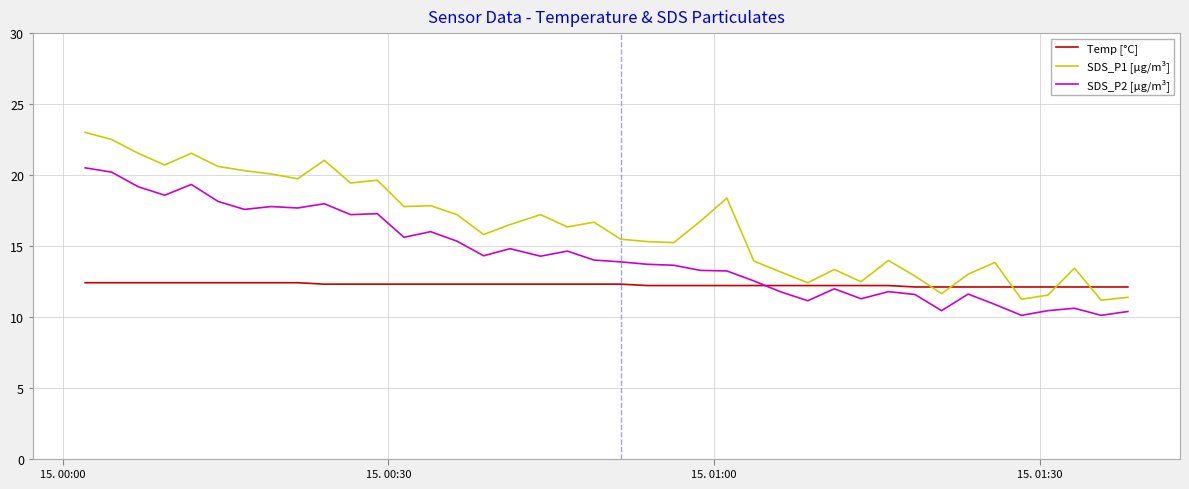

What is the difference between the maximum and minimum values in the Temp [°C] series?

0.3